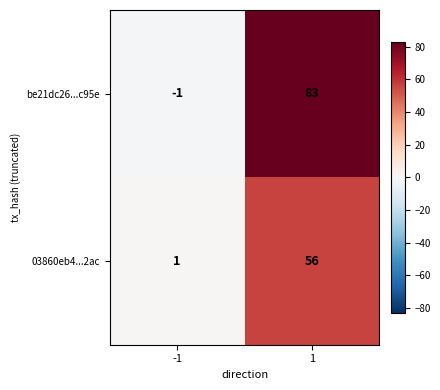

Which category has the highest value across all series?

1